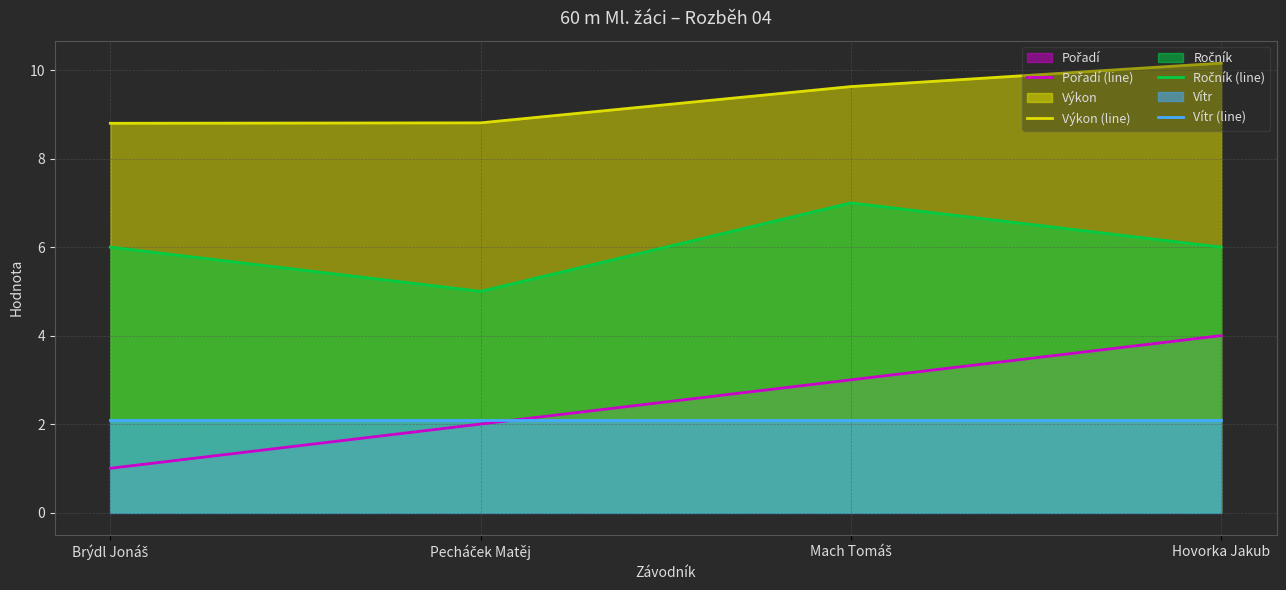

Where is Výkon (line) nearest to the value 9?

Pecháček Matěj